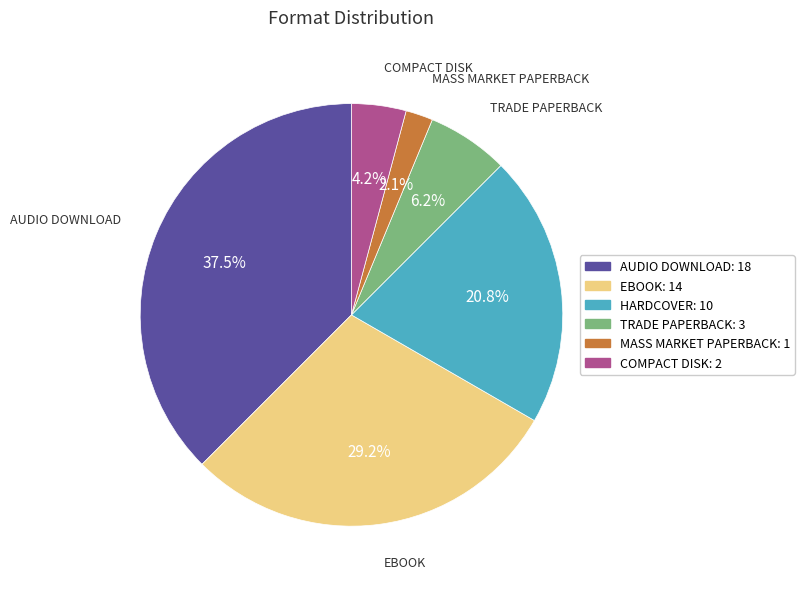

How many slices are in this pie chart?

6